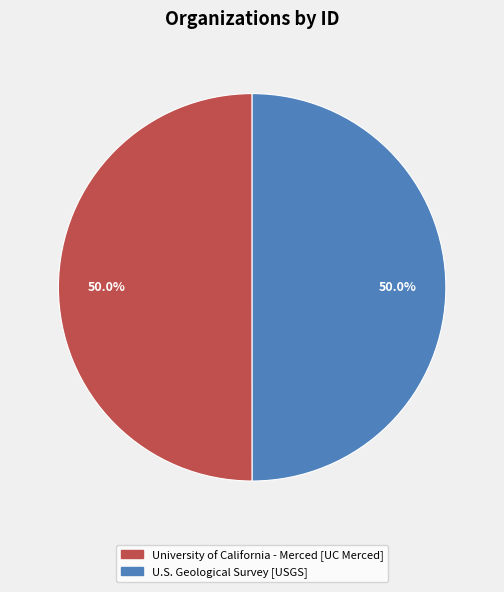

Combined, do U.S. Geological Survey [USGS] and University of California - Merced [UC Merced] account for over 50%?

Yes